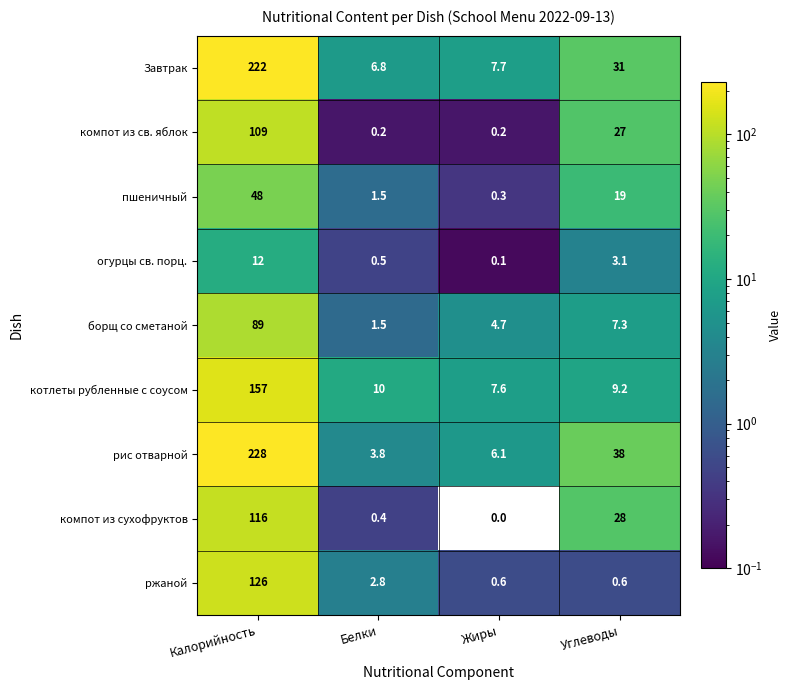

What is the difference between the maximum and second lowest values in the Завтрак series?

214.3